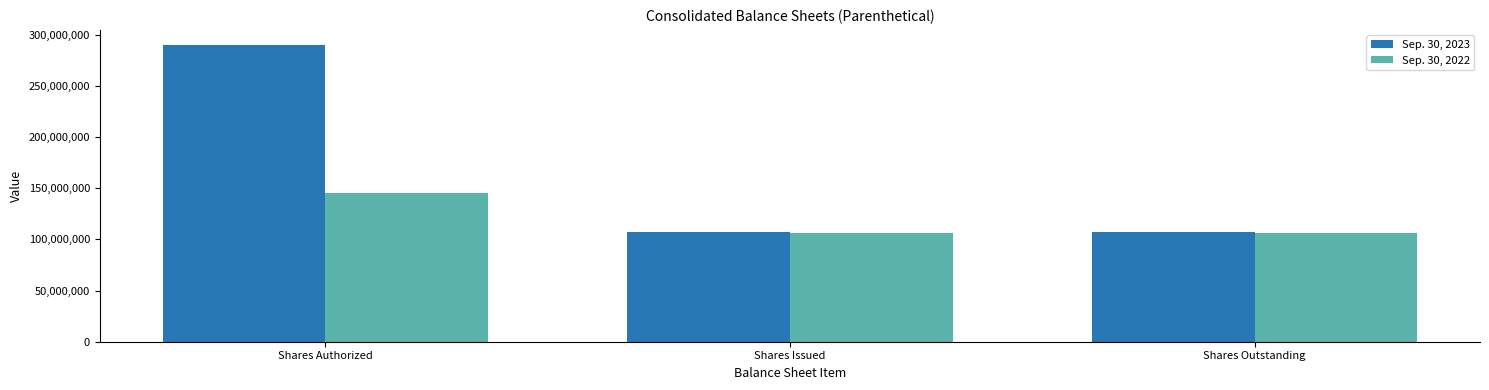

What is the average value of the Sep. 30, 2022 series?

118973333